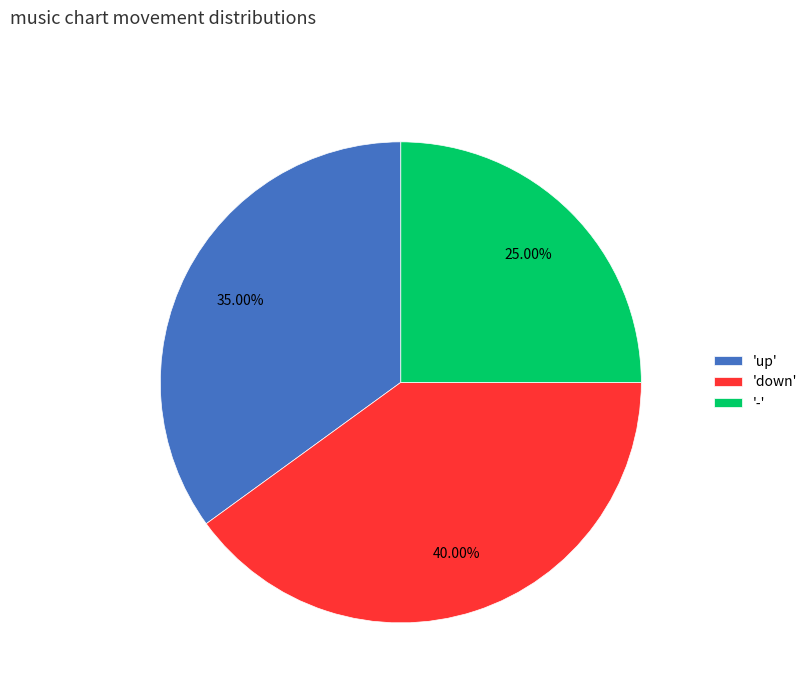

Which category has the smallest portion of the pie?

'-'